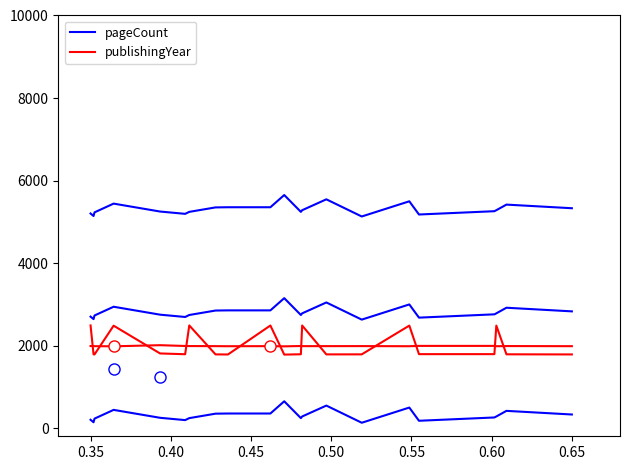

Rank the series at 0.65 from lowest to highest value.

pageCount, publishingYear